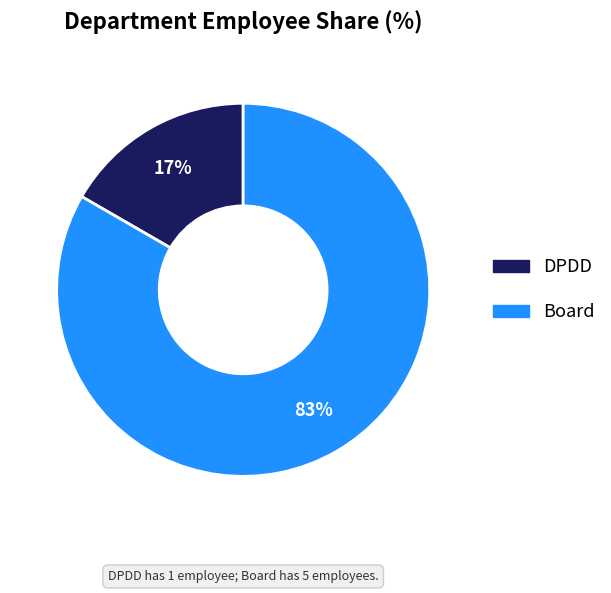

Is it true that Board is 97% of the pie?

False